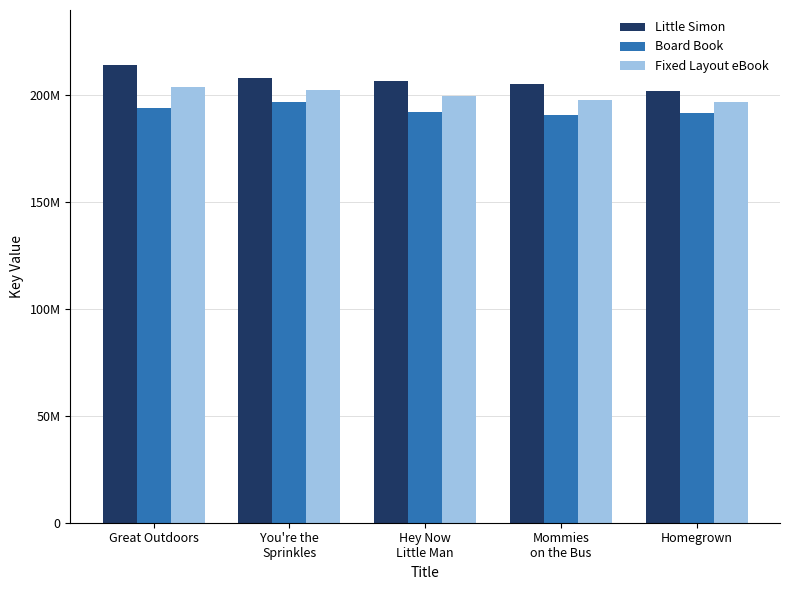

Does the chart contain any negative values?

No